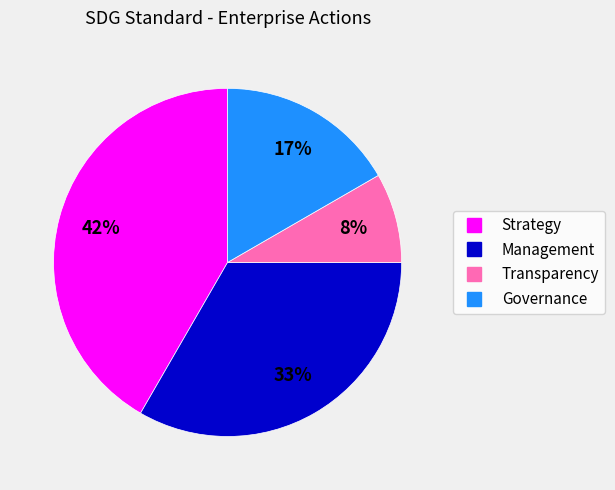

True or false: Management accounts for 27% of the total.

False